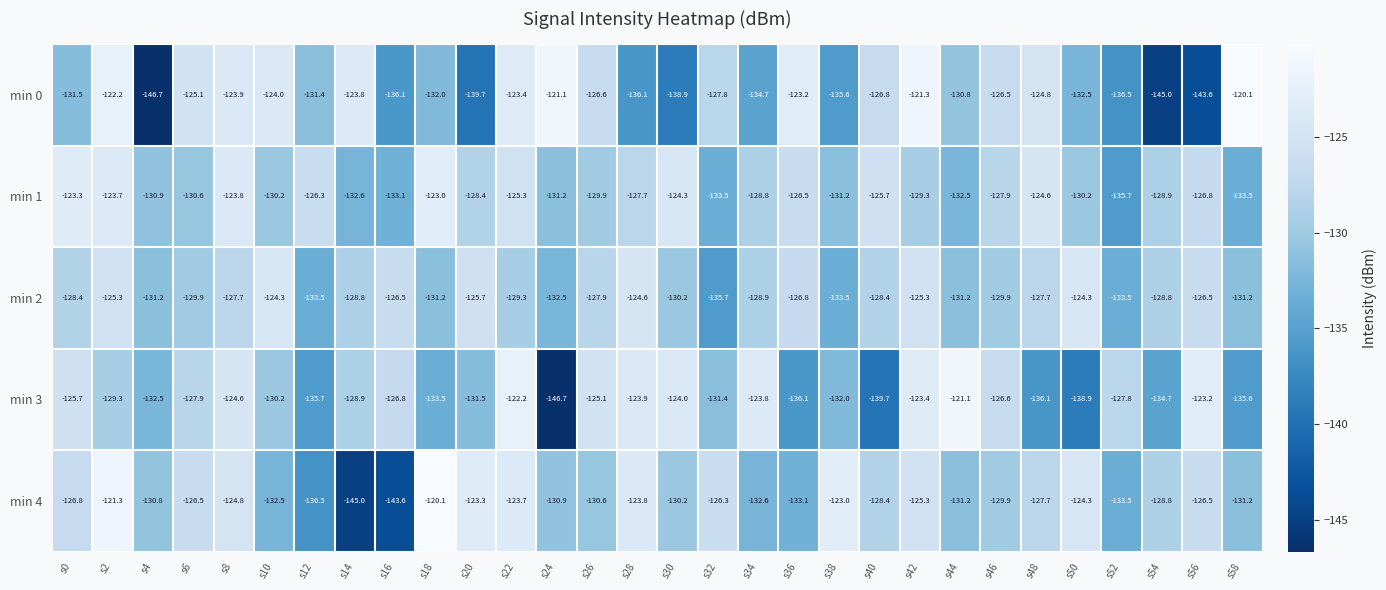

Rank the series at s32 from lowest to highest value.

min 2, min 1, min 3, min 0, min 4